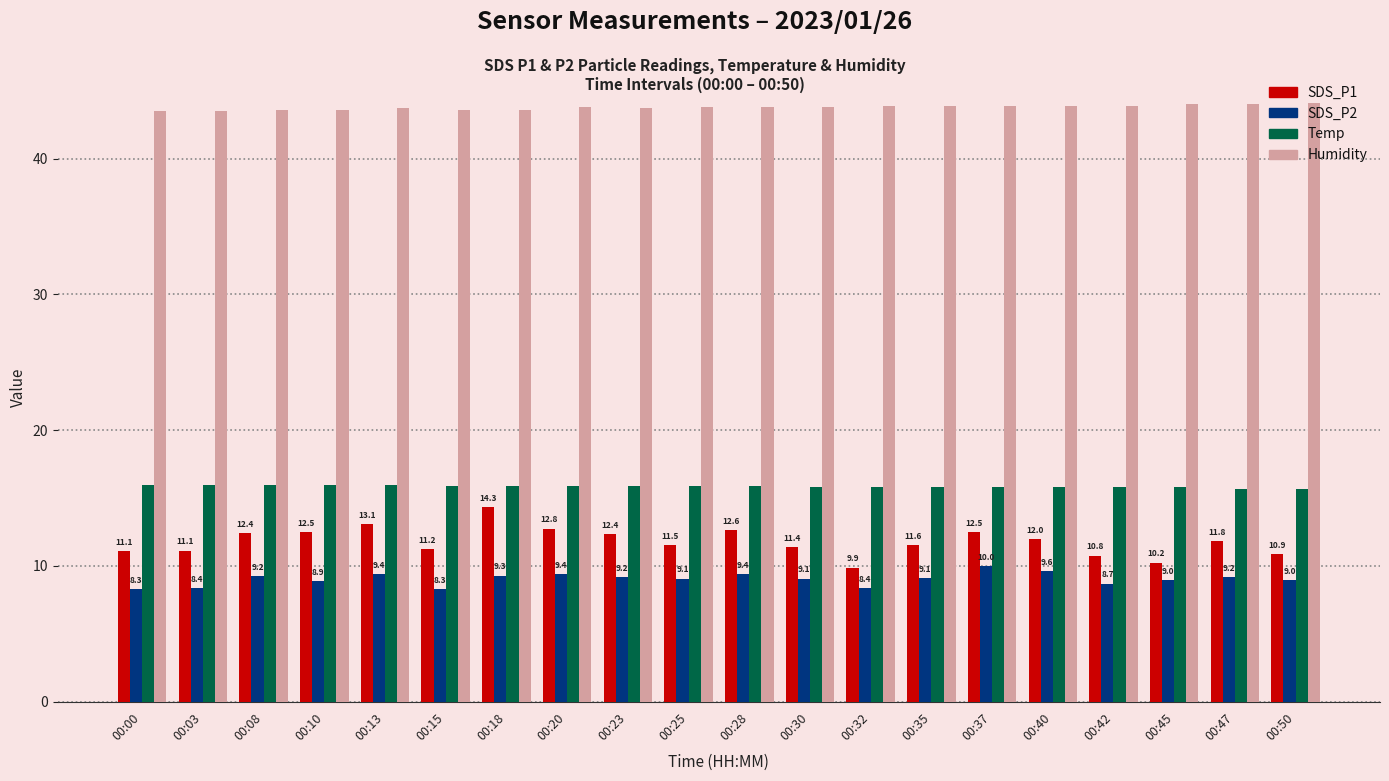

Which category has the lowest value in the SDS_P1 series?

00:32